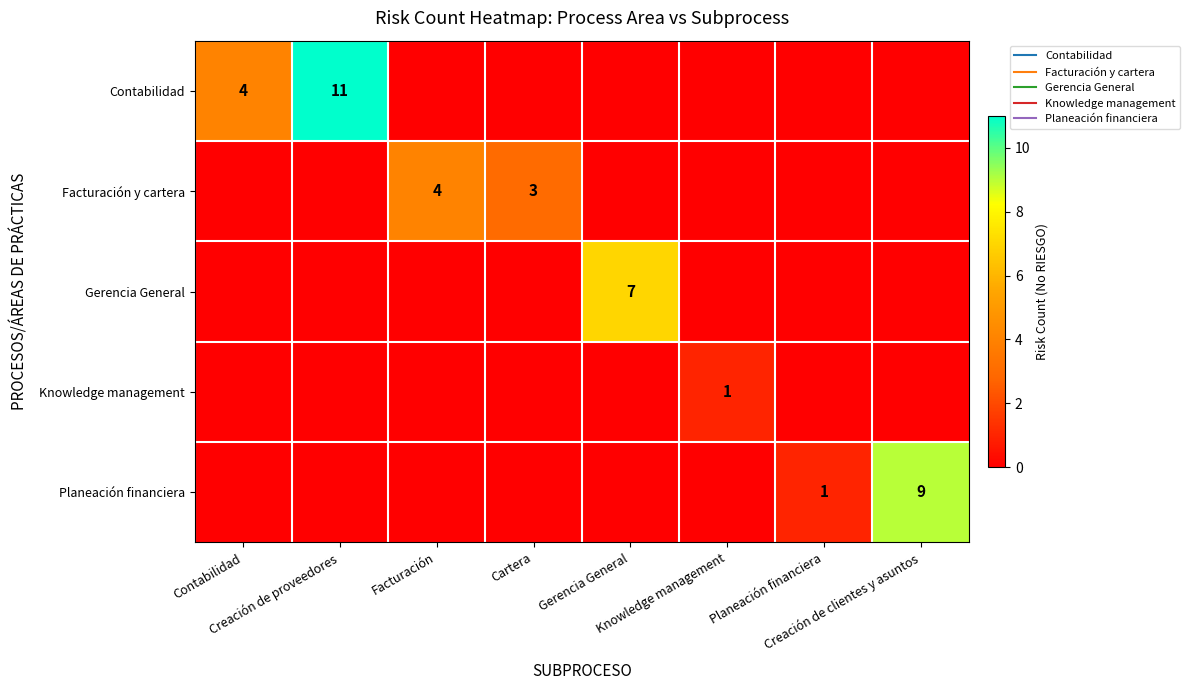

At Knowledge management, list the series in order from smallest to largest.

Contabilidad, Facturación y cartera, Gerencia General, Planeación financiera, Knowledge management